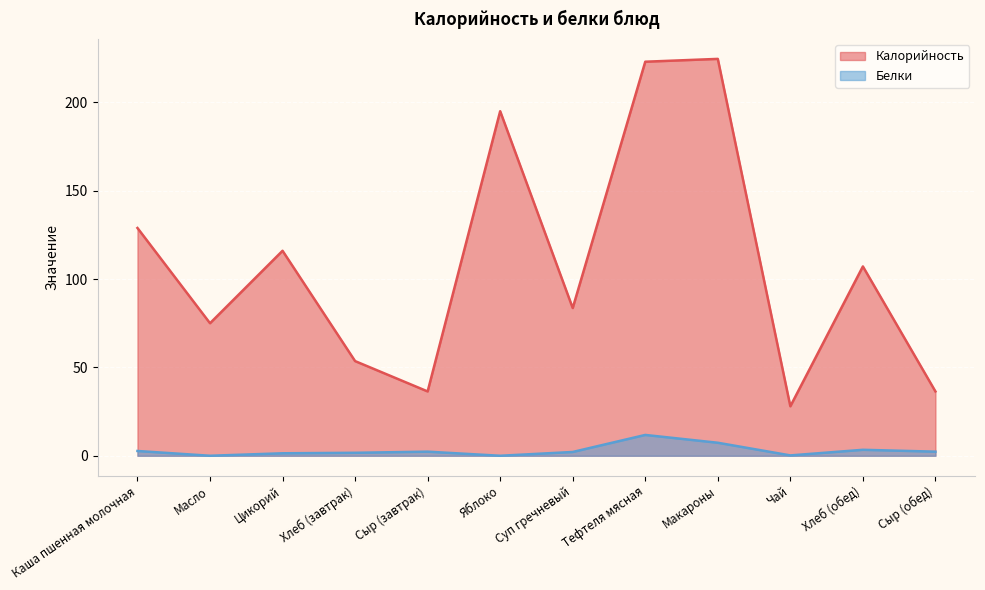

Reading right to left, transcribe all the data shown in this chart.

Калорийность: Сыр (обед)=36.4	Хлеб (обед)=107.1	Чай=28.0	Макароны=224.6	Тефтеля мясная=223.0	Суп гречневый=83.6	Яблоко=195.0	Сыр (завтрак)=36.4	Хлеб (завтрак)=53.6	Цикорий=116.0	Масло=75.0	Каша пшенная молочная=128.9
Белки: Сыр (обед)=2.3	Хлеб (обед)=3.4	Чай=0.2	Макароны=7.4	Тефтеля мясная=11.8	Суп гречневый=2.1	Яблоко=0.0	Сыр (завтрак)=2.3	Хлеб (завтрак)=1.7	Цикорий=1.4	Масло=0.0	Каша пшенная молочная=2.7